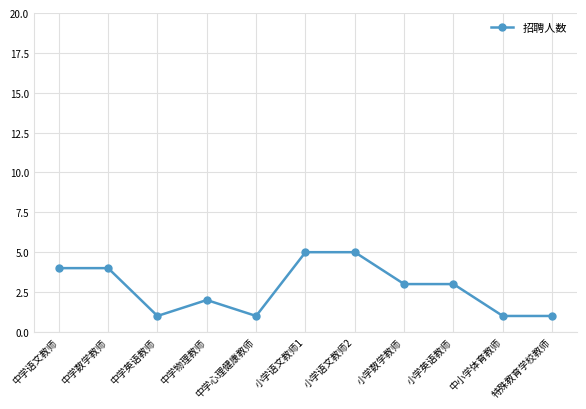

Is it true that the value at 中学物理教师 is 1?

False